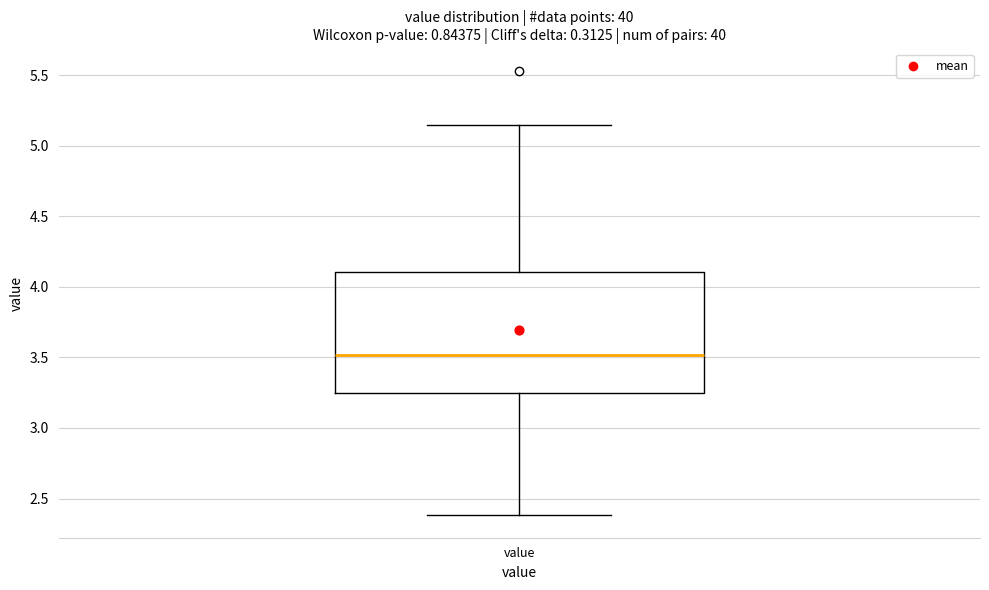

Read this box plot against the y-axis: the position of the median line, the range covered by the box, and the ends of both whiskers. The values are not printed on the chart, so give them approximately, as read against the axis.

median 3.50, box 3.25 to 4.10, whiskers 2.40 to 5.15